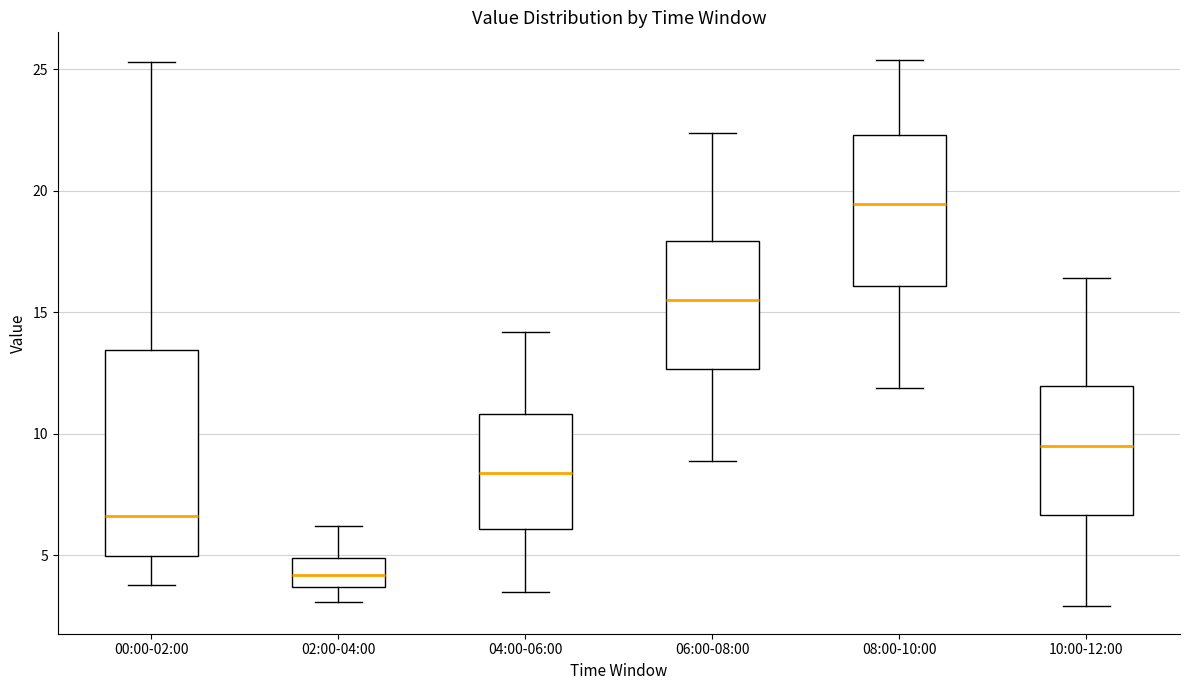

Reading left to right, read every box against the y-axis: the position of its median line, the range the box covers, and the ends of its whiskers. The values are not printed on the chart, so give them approximately, as read against the axis.

00:00-02:00: median 6.5, box 5.0 to 13.5, whiskers 4.0 to 25.5
02:00-04:00: median 4.0, box 3.5 to 5.0, whiskers 3.0 to 6.0
04:00-06:00: median 8.5, box 6.0 to 11.0, whiskers 3.5 to 14.0
06:00-08:00: median 15.5, box 12.5 to 18.0, whiskers 9.0 to 22.5
08:00-10:00: median 19.5, box 16.0 to 22.5, whiskers 12.0 to 25.5
10:00-12:00: median 9.5, box 6.5 to 12.0, whiskers 3.0 to 16.5